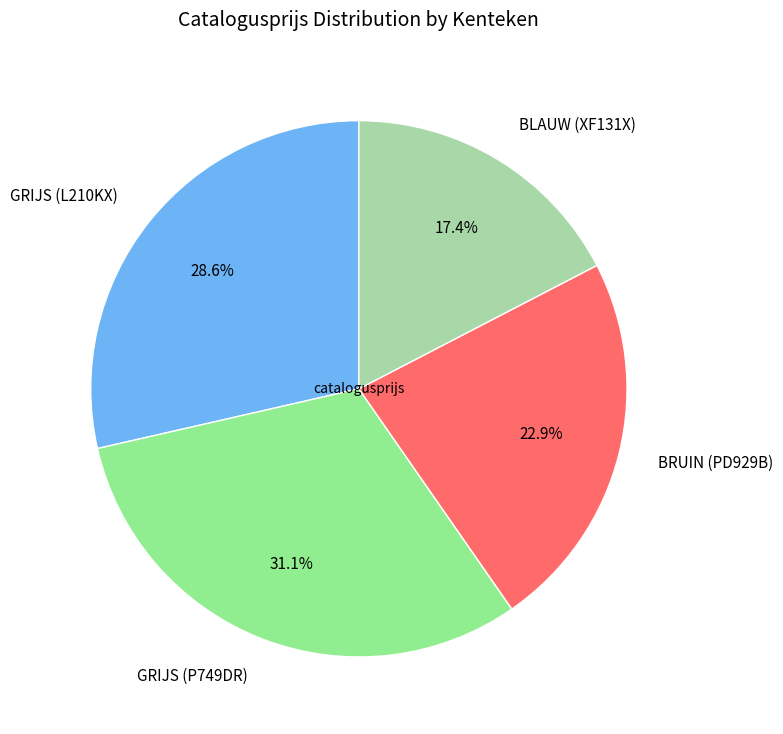

How many segments does this pie chart have?

4